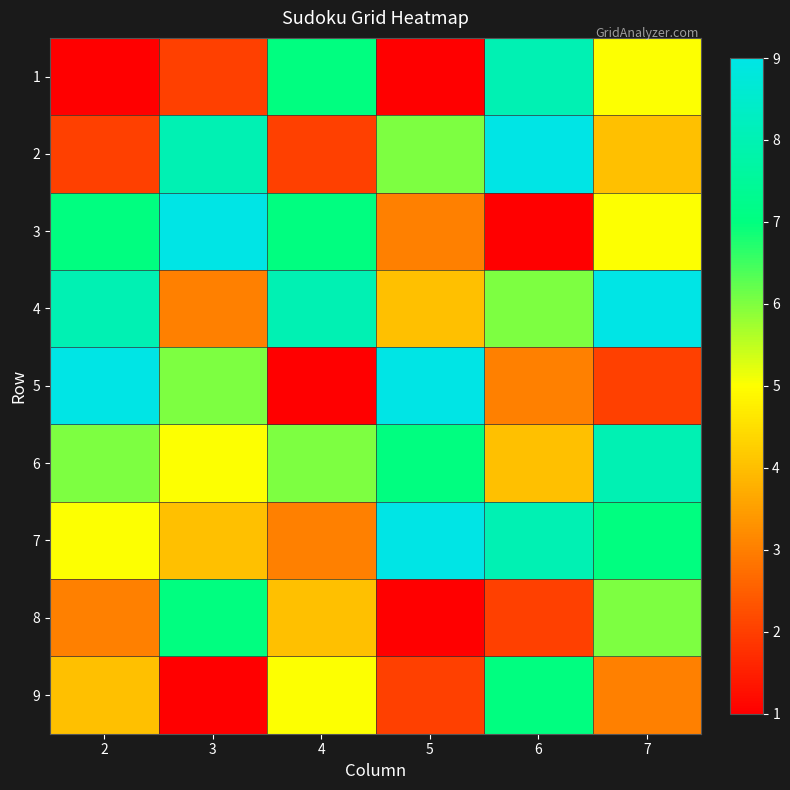

How many series are shown in this chart?

9